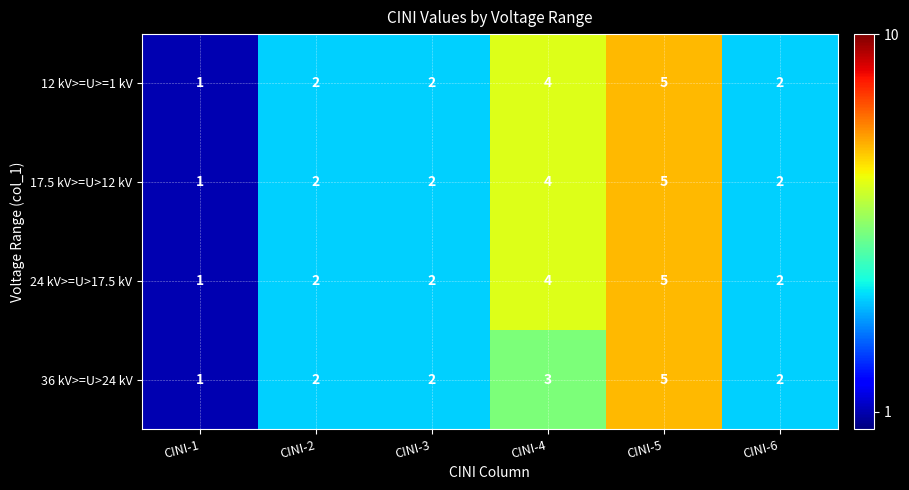

What is the difference between the second highest and minimum values in the 24 kV>=U>17.5 kV series?

3